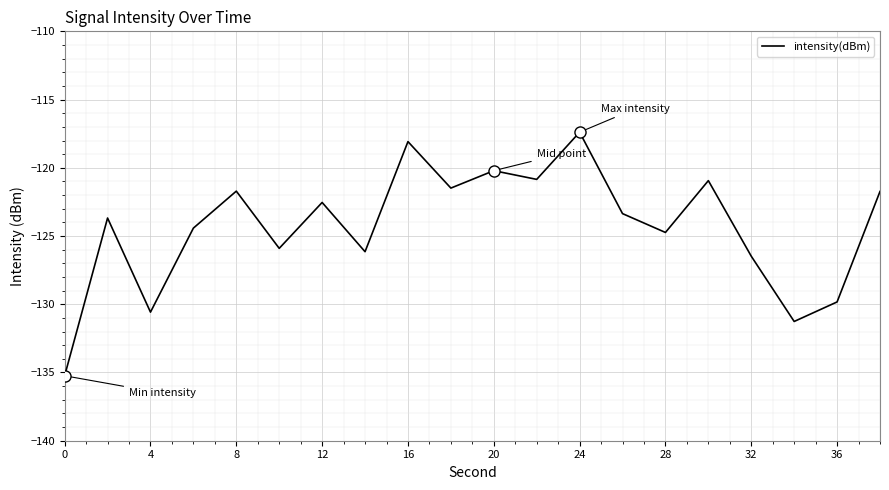

What is the difference between the maximum and minimum values?

17.8